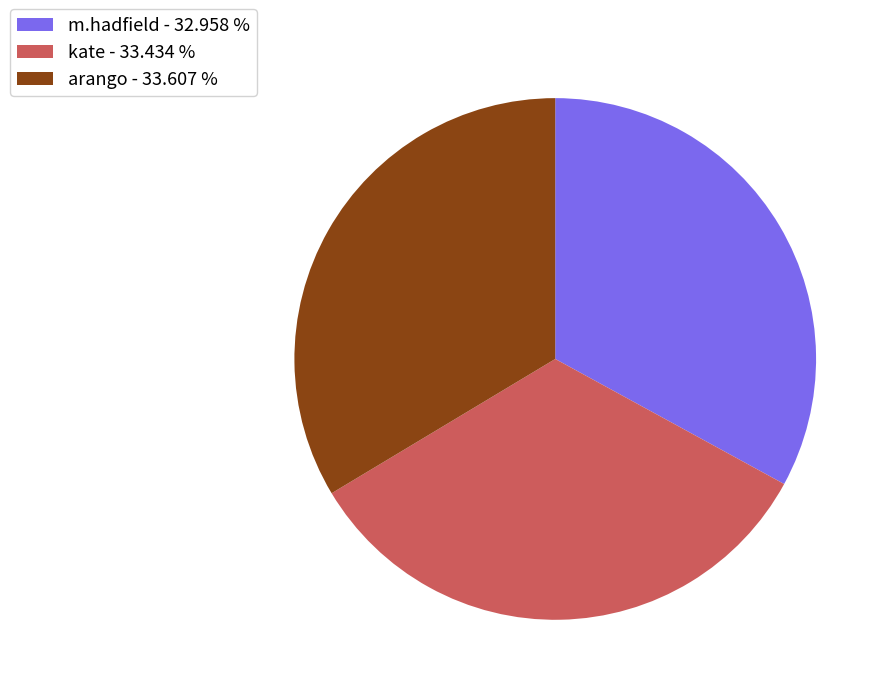

Do m.hadfield - 32.958 % and kate - 33.434 % together represent more than half of the pie?

Yes